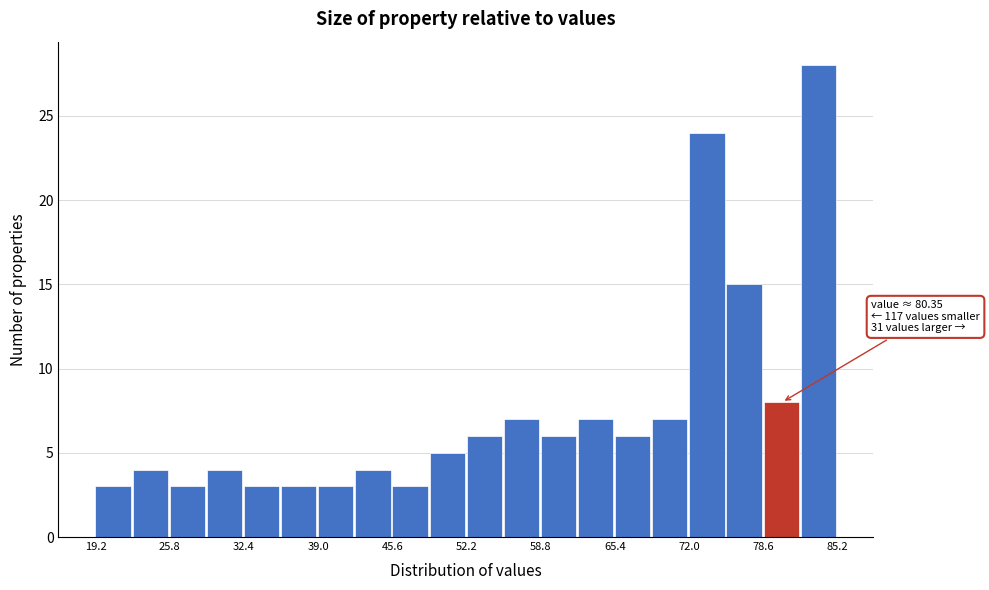

Around what value on the x-axis is the tallest bar? Give the approximate position of its centre, as read against the axis.

83